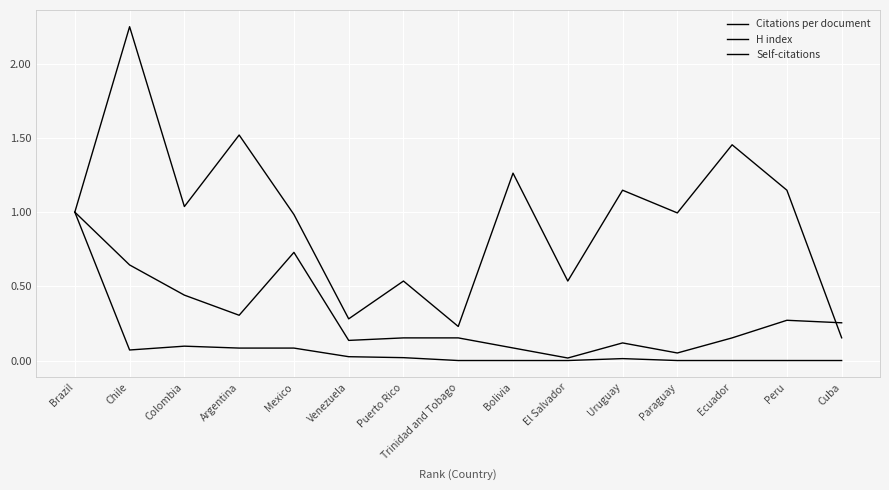

What is the label of the 7th point from the left?

Puerto Rico